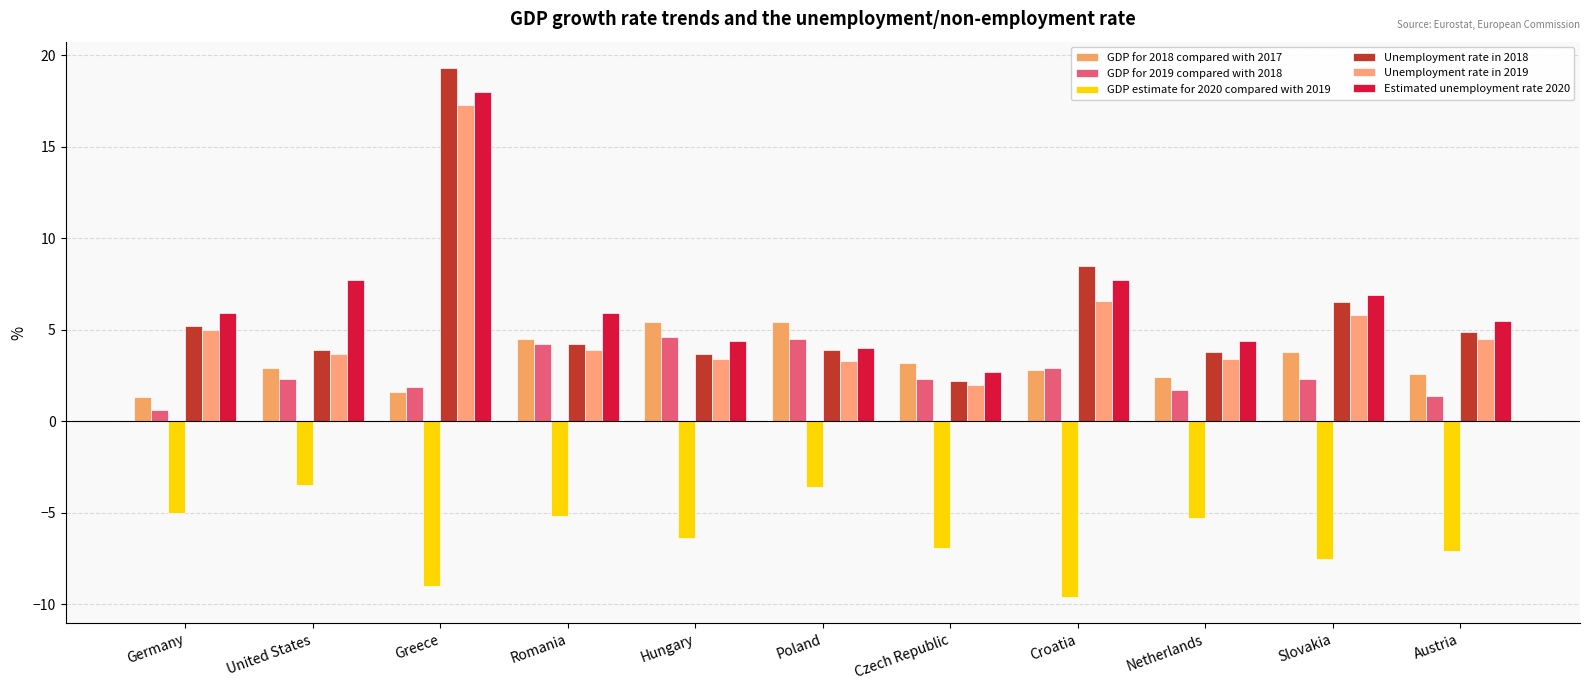

Where is Unemployment rate in 2019 nearest to the value 9?

Croatia